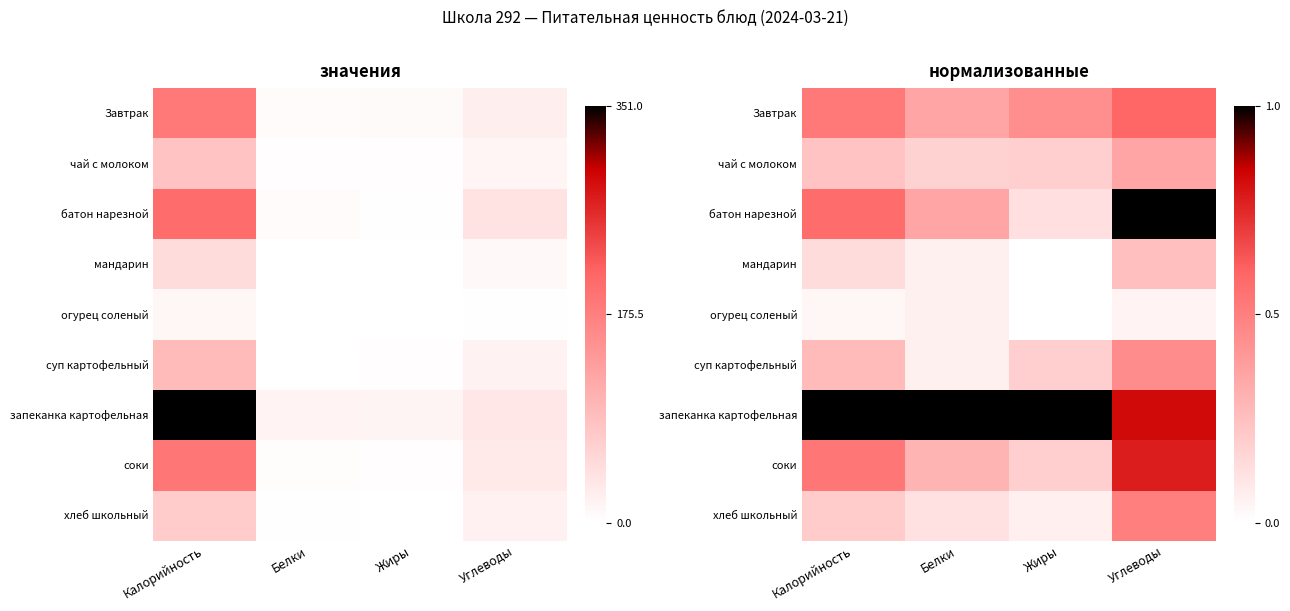

The value of мандарин at Белки is 0.1. True or false?

True